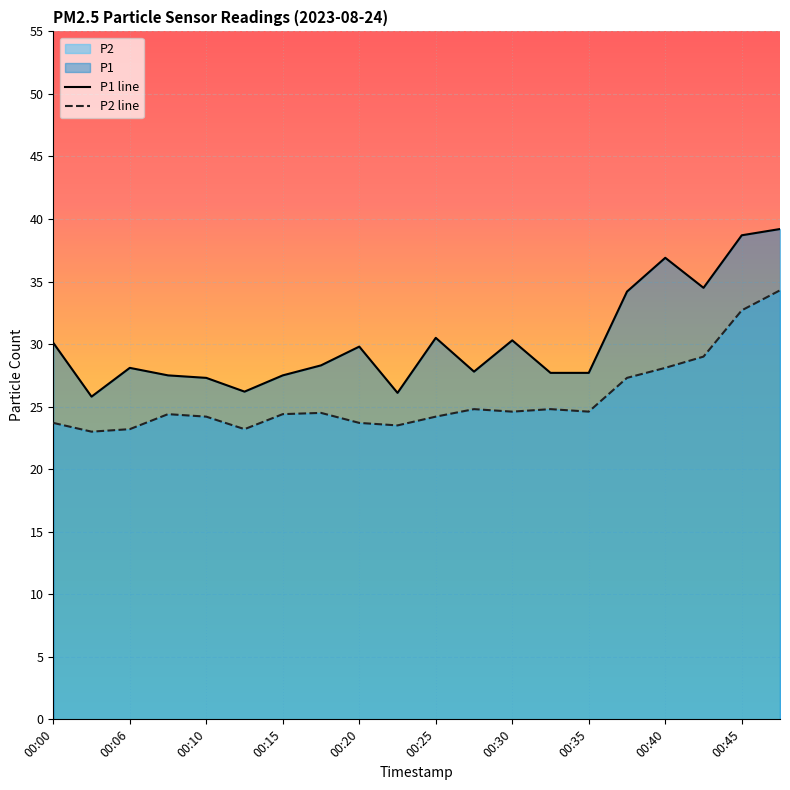

True or false: P1 and P2 cross at least once.

False